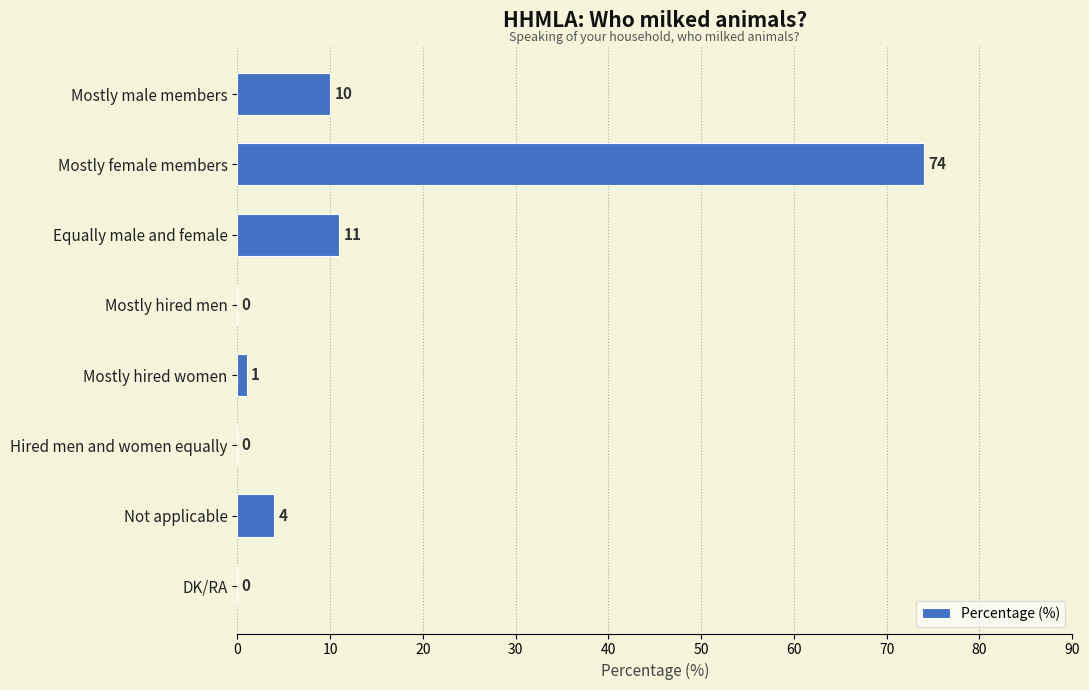

At which label is the value closest to 37?

Equally male and female